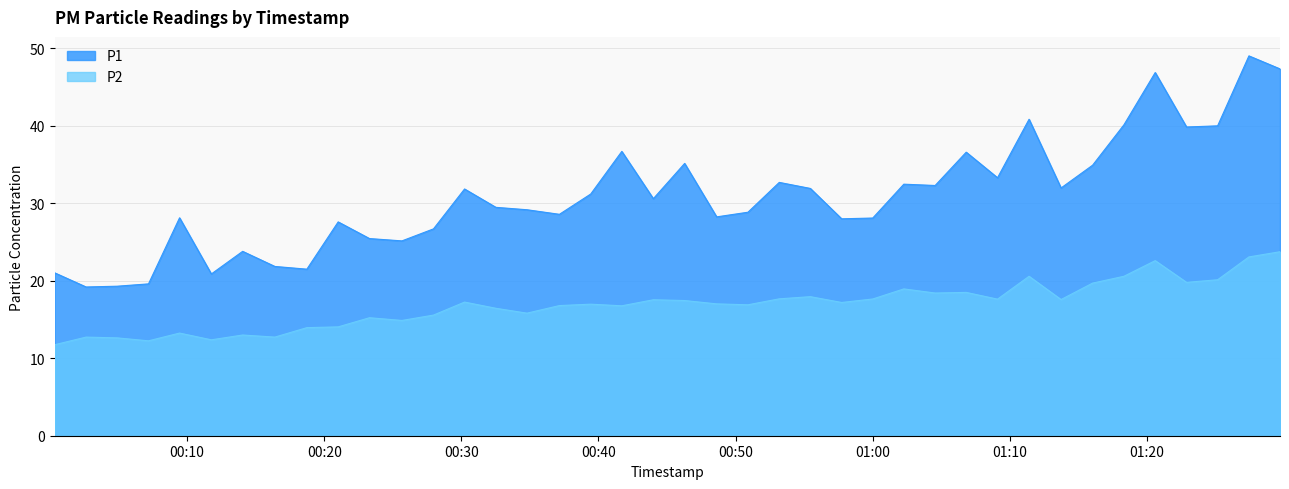

True or false: P1 and P2 intersect in this chart.

False